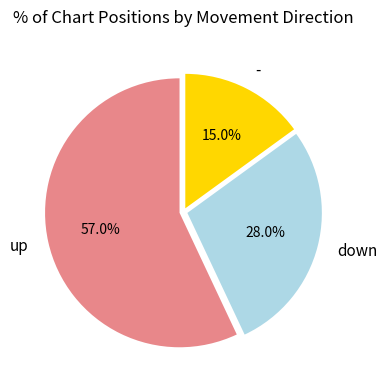

To the nearest percent, what percentage of the pie is -?

15%